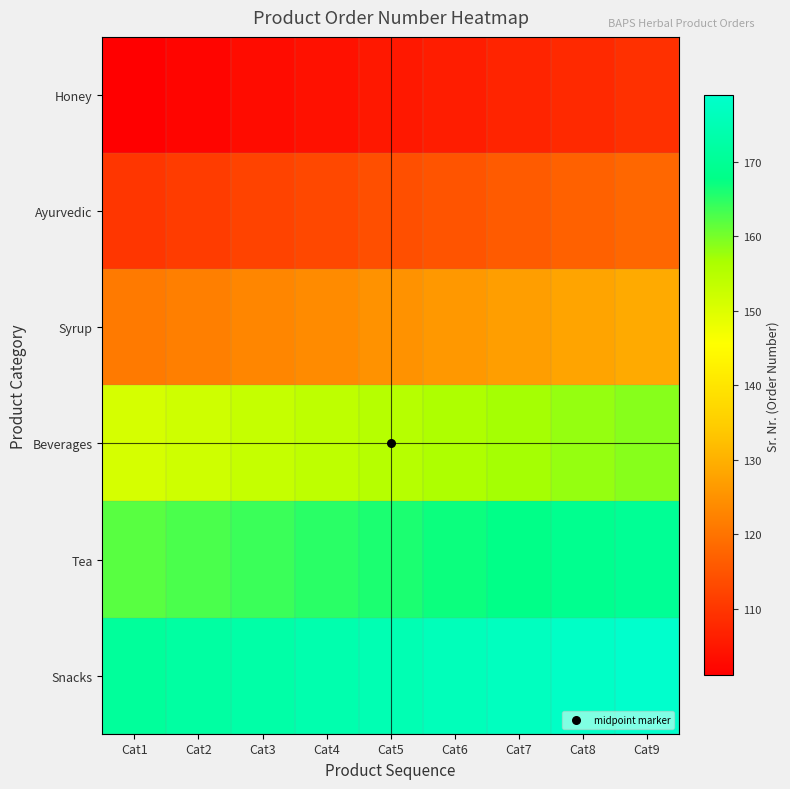

Which series has the largest total across all categories?

Snacks